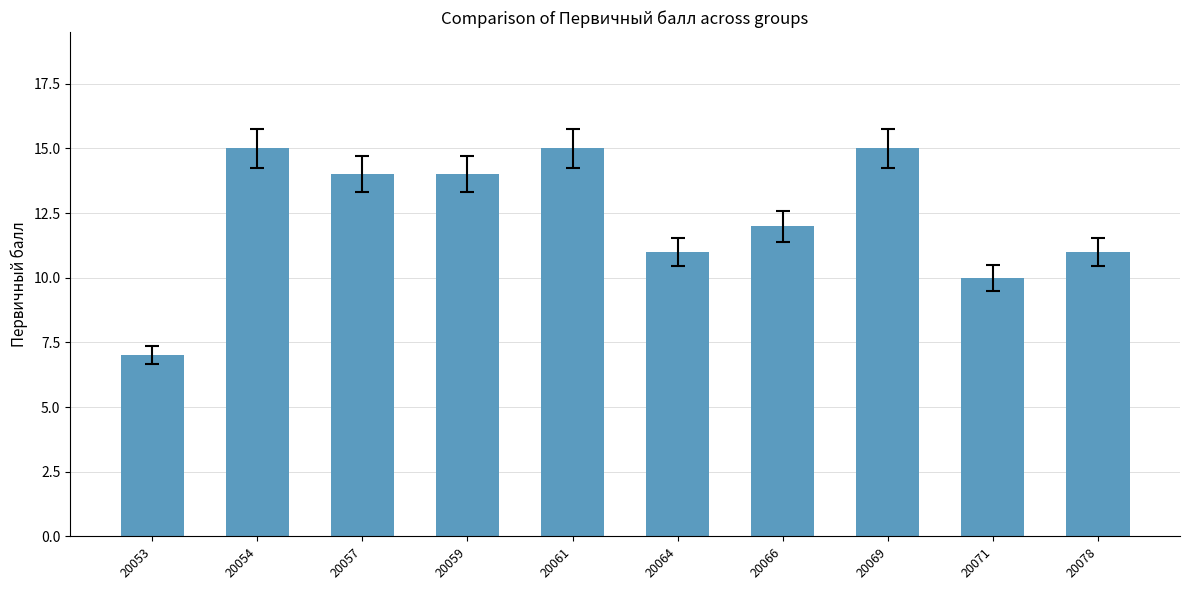

How many values are below 14?

5